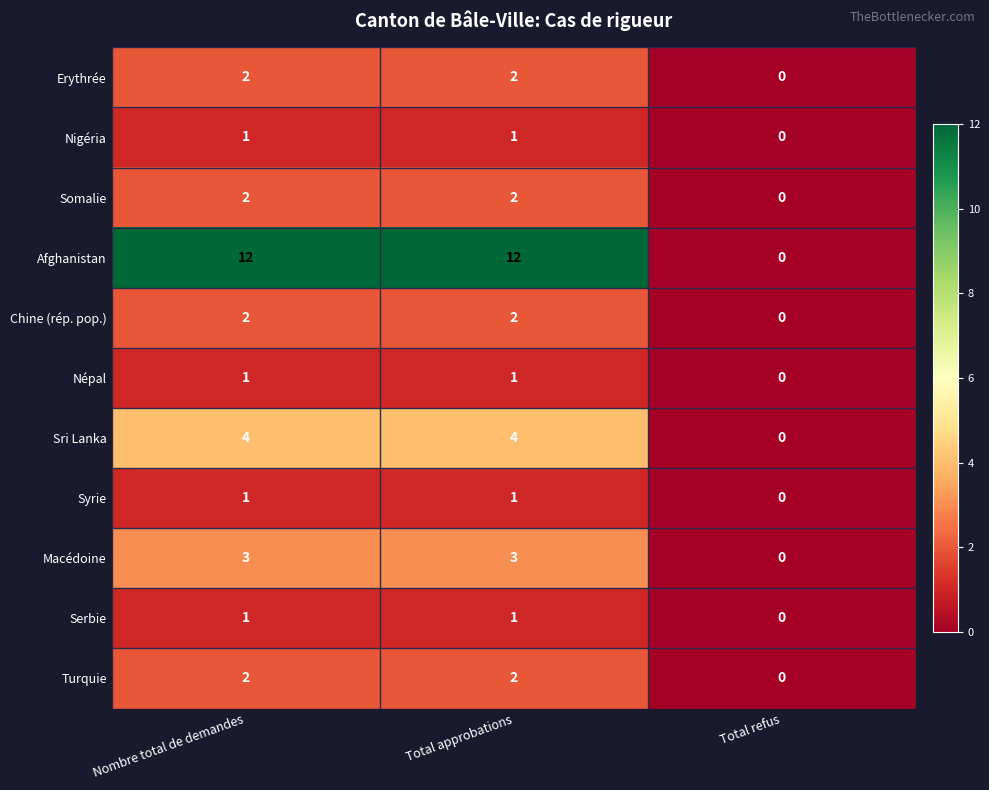

Which series has the widest spread of values?

Afghanistan